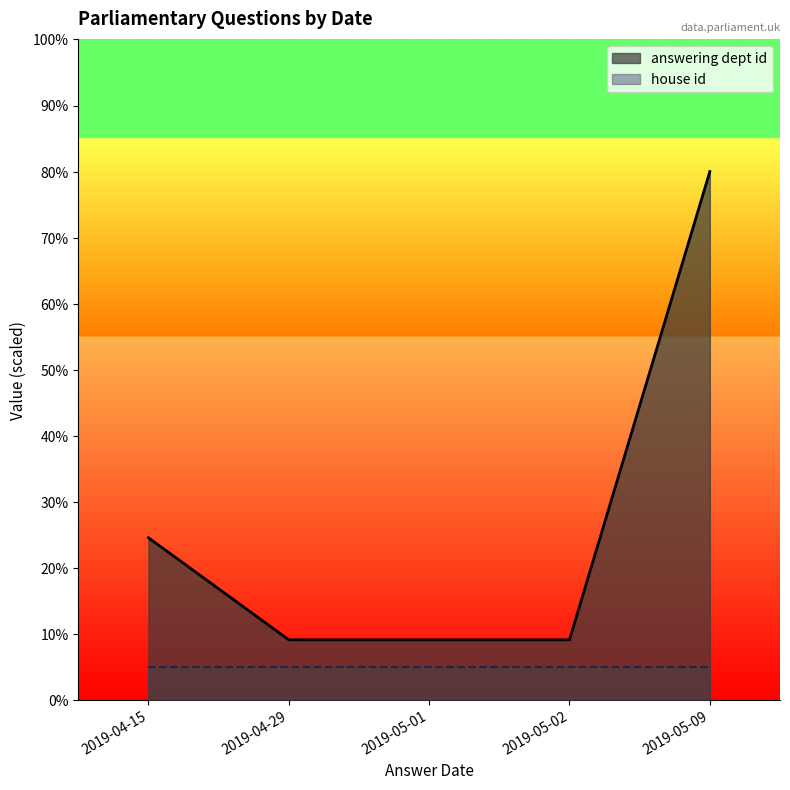

Which series has the largest range (max minus min)?

answering dept id